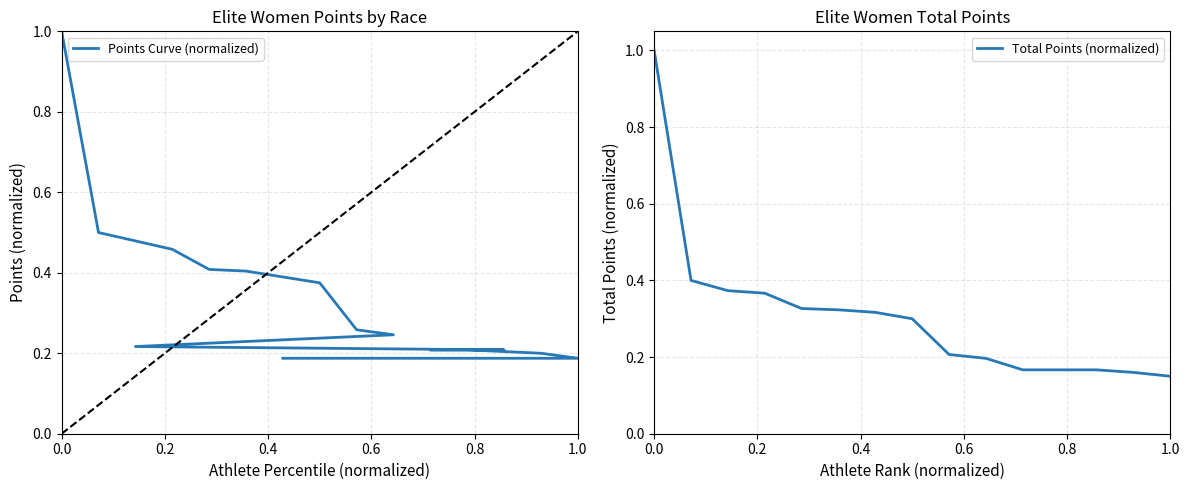

What are all the series names shown in the legend?

Points Curve (normalized), Total Points (normalized)